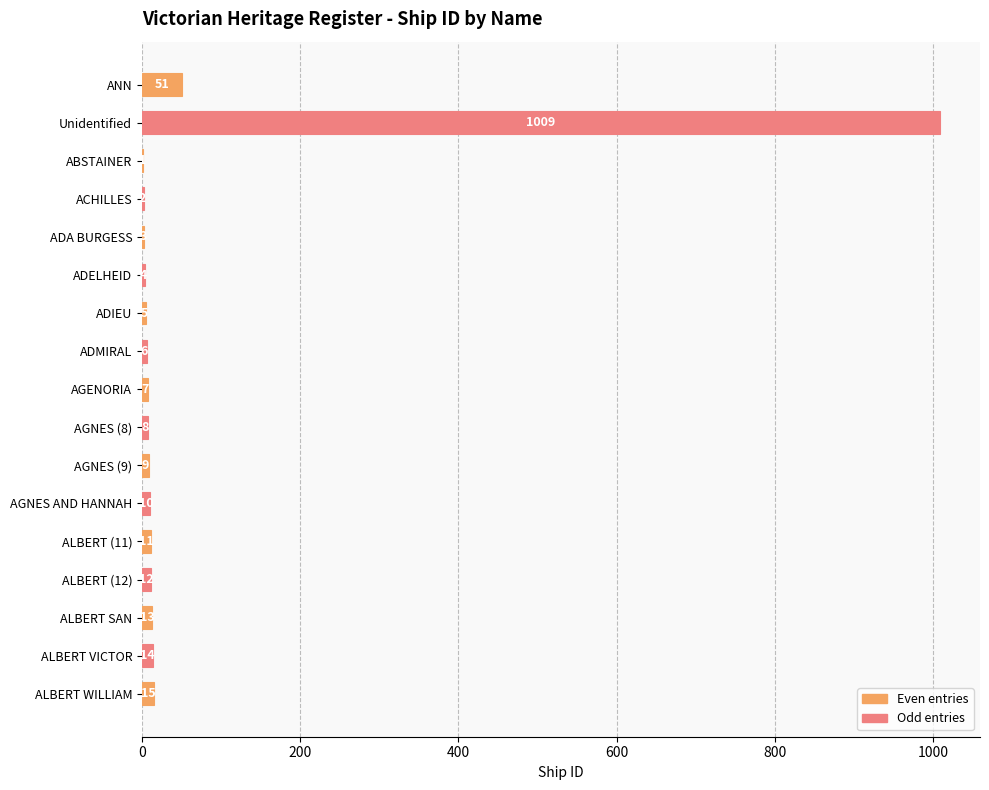

At which category does the chart reach its peak across all series?

Unidentified